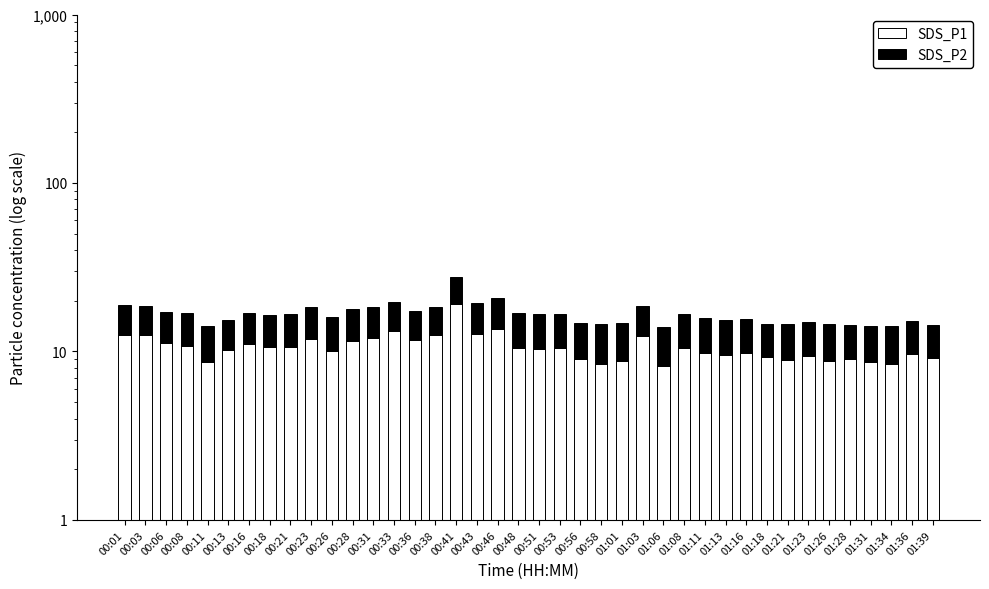

What is the value of the SDS_P2 bar at the 8th from the left?

5.8